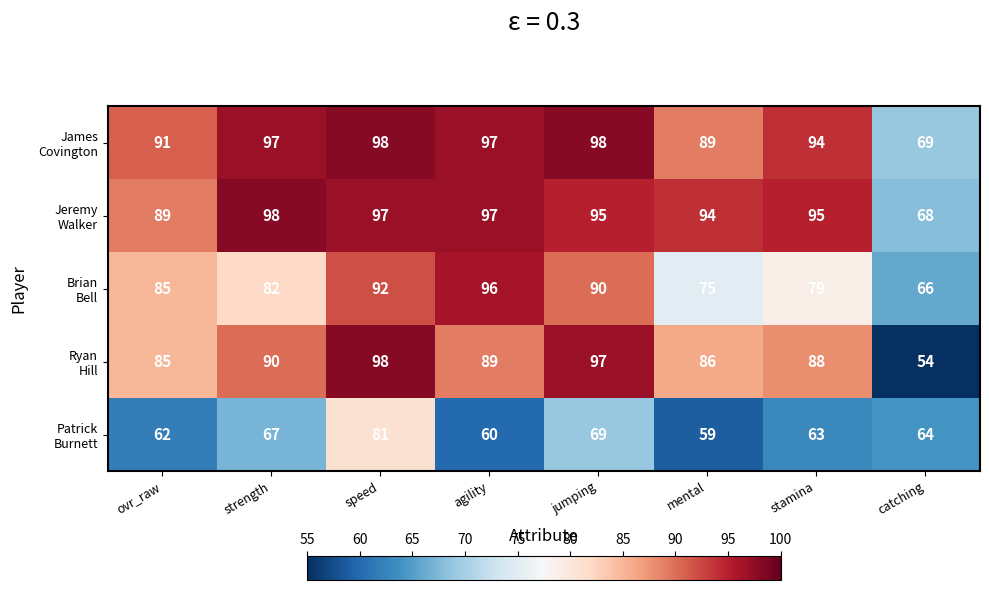

What is the maximum value shown in the chart?

98